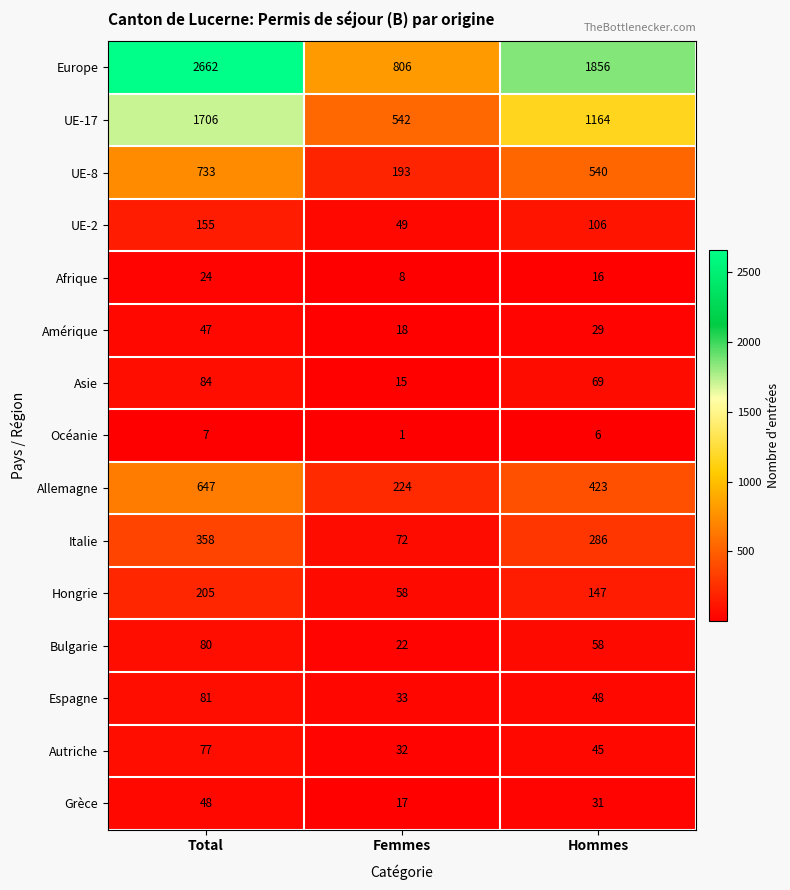

Which series has the largest total across all categories?

Europe